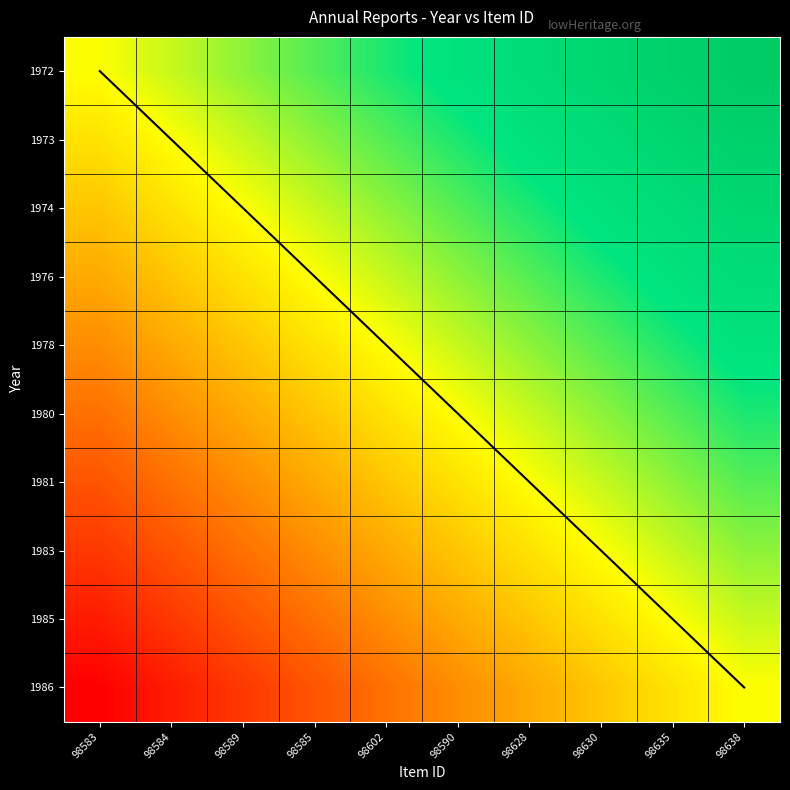

What is the maximum value shown in the chart?

1.0